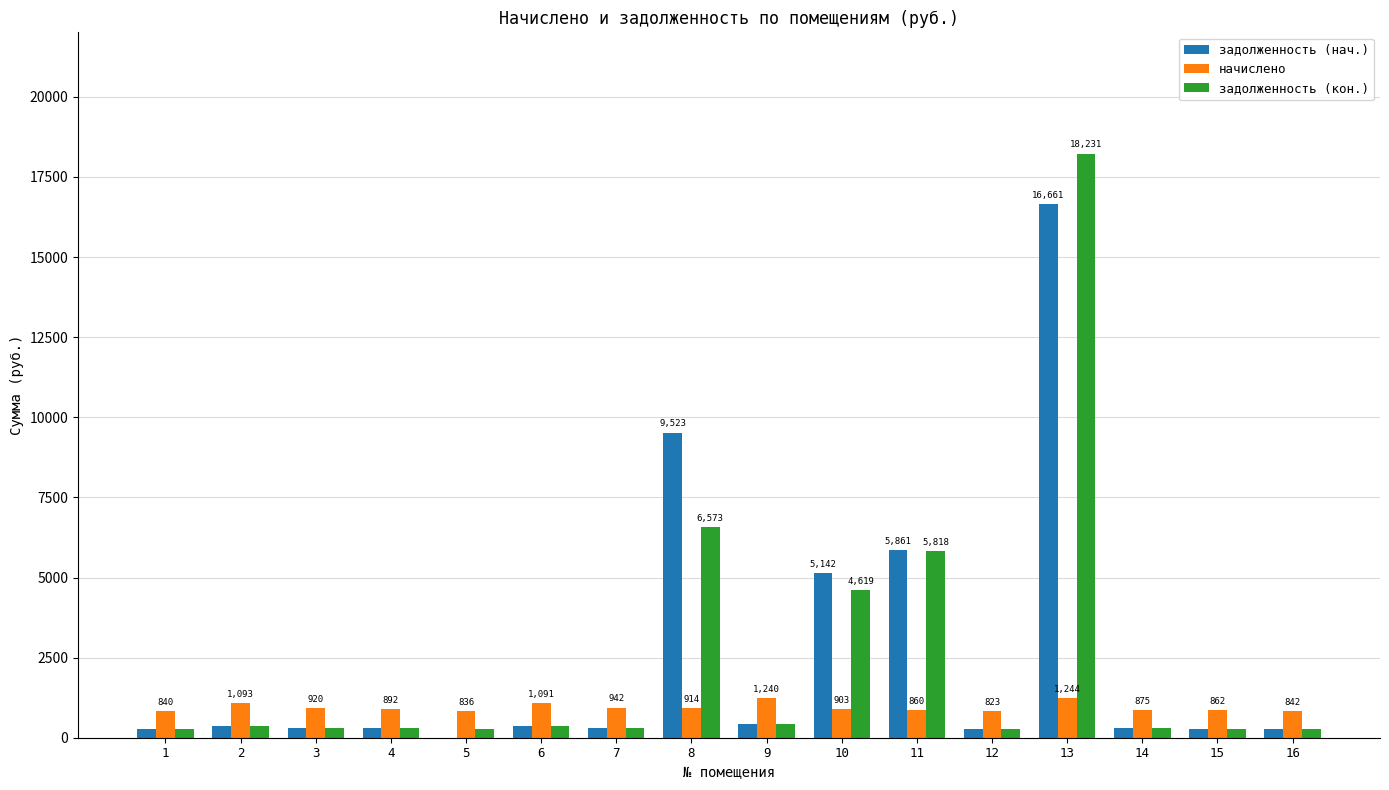

Is the value of задолженность (нач.) at 1 greater than the value of задолженность (кон.) at 2?

No